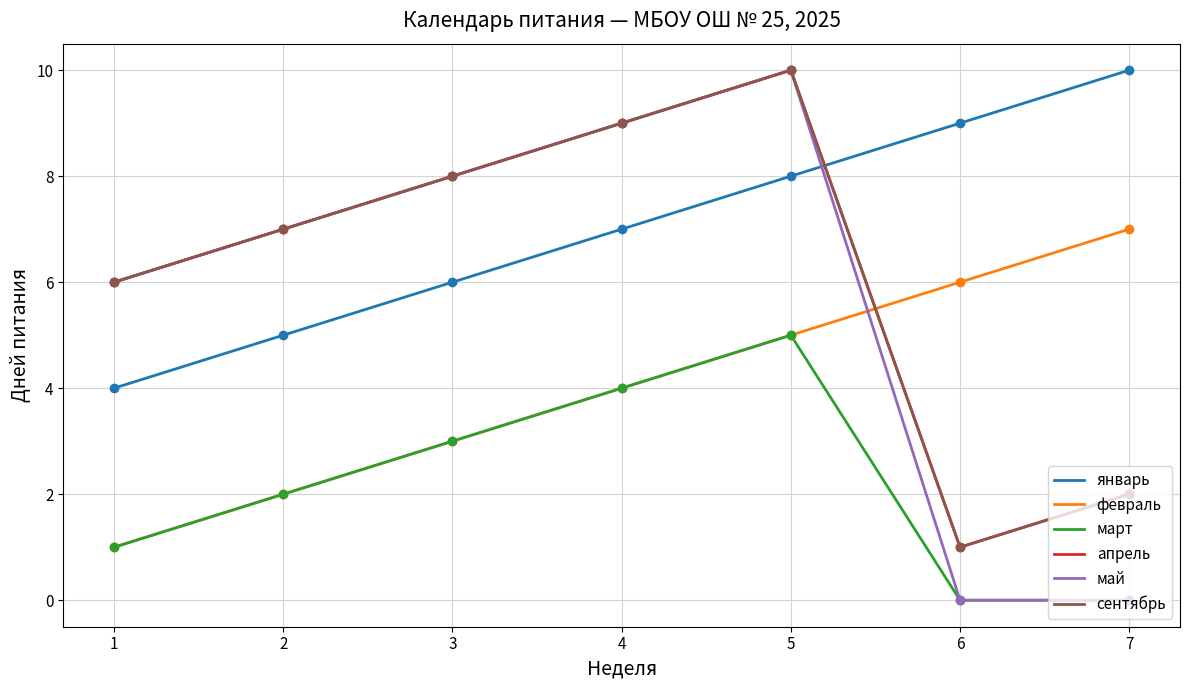

Does the chart display data point markers on the line(s)?

No